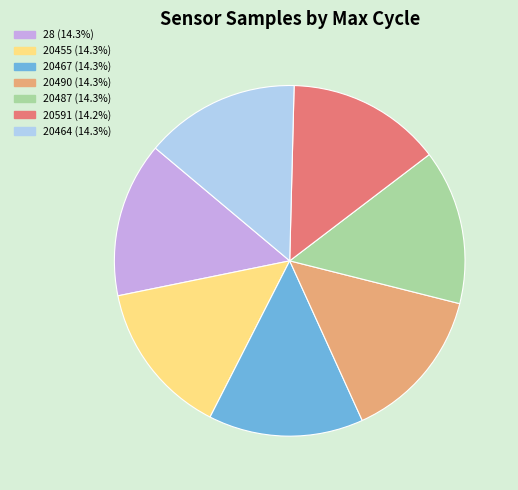

What is the ratio of the value at 20591 to the value at 20467?

1.0